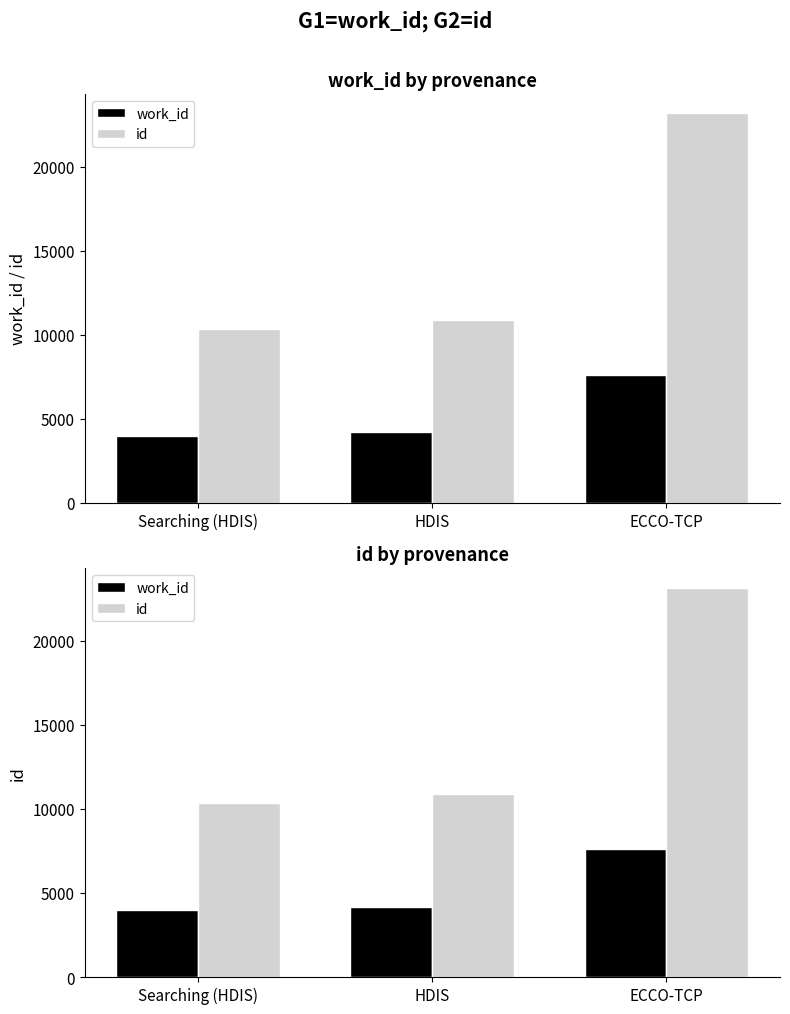

At which label does work_id first exceed 4185?

ECCO-TCP